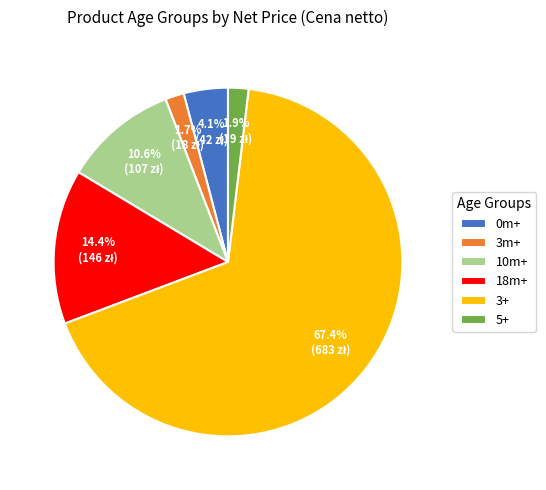

What percentage do 3m+ and 0m+ together represent?

5.8%